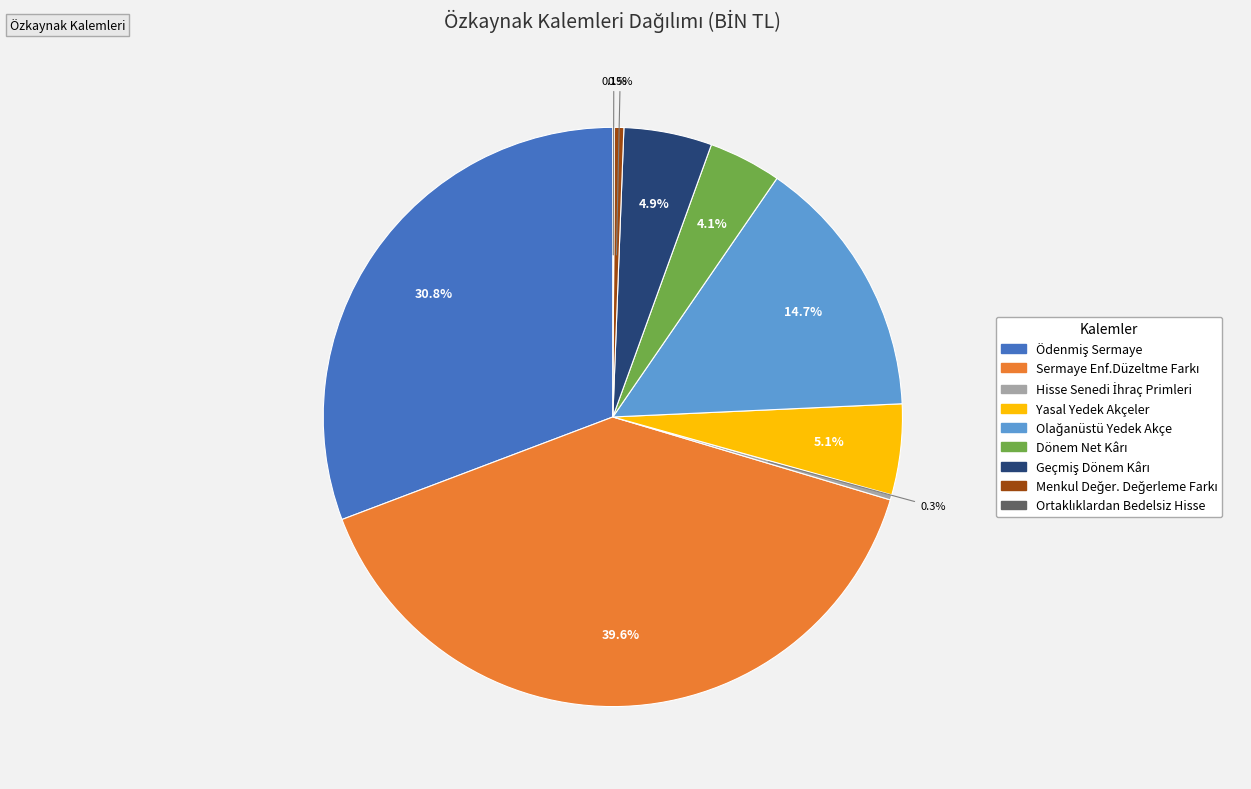

Is Yasal Yedek Akçeler the majority of the pie?

No